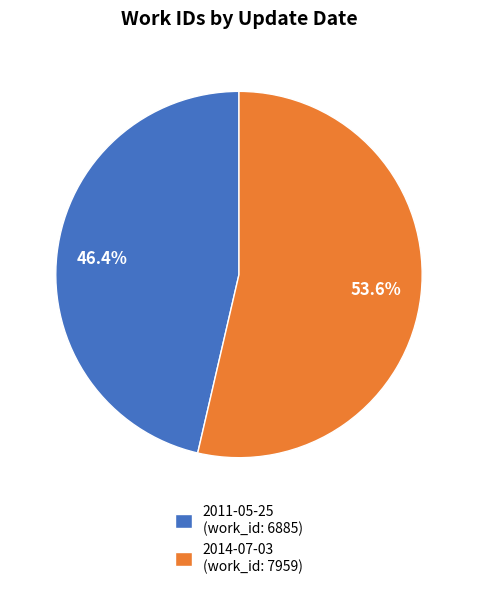

What is the largest slice in the pie chart?

2014-07-03